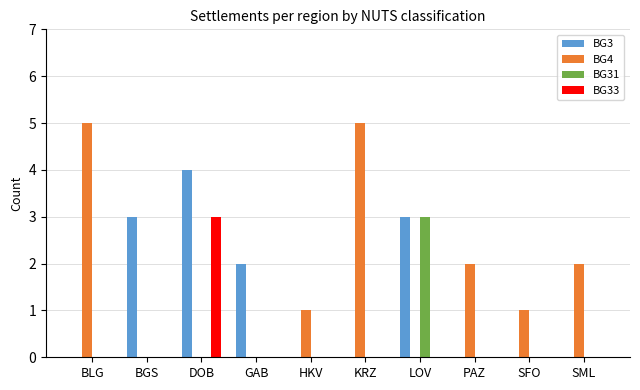

Count the BG33 values in the range 0 to 1.

9